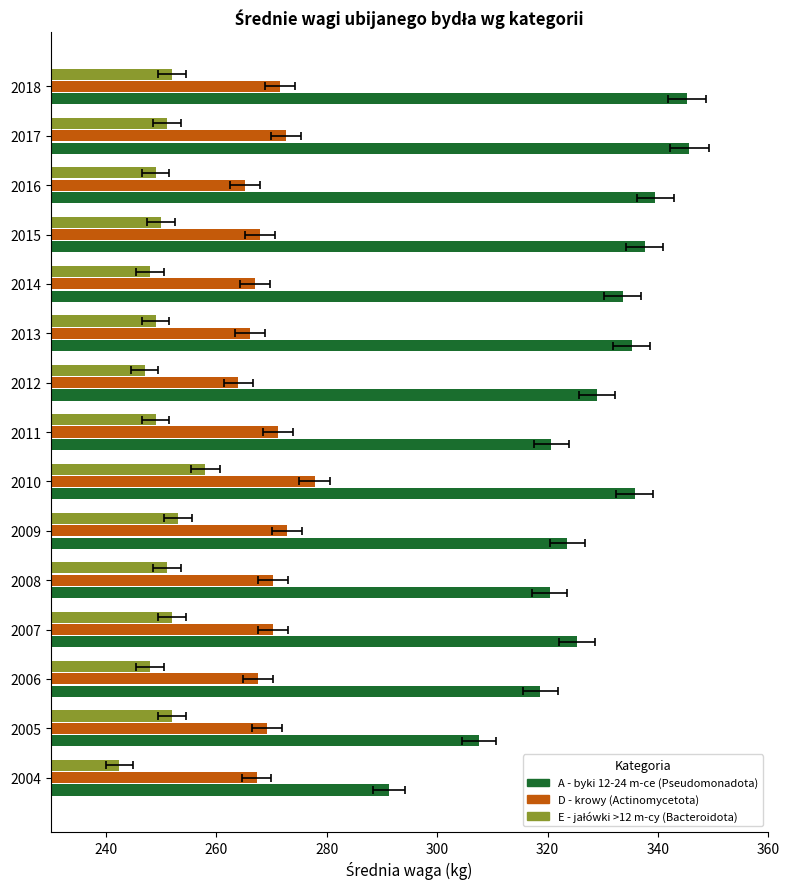

Rank the series by their average value, from lowest to highest.

E - jałówki >12 m-cy, D - krowy, A - byki 12-24 m-ce